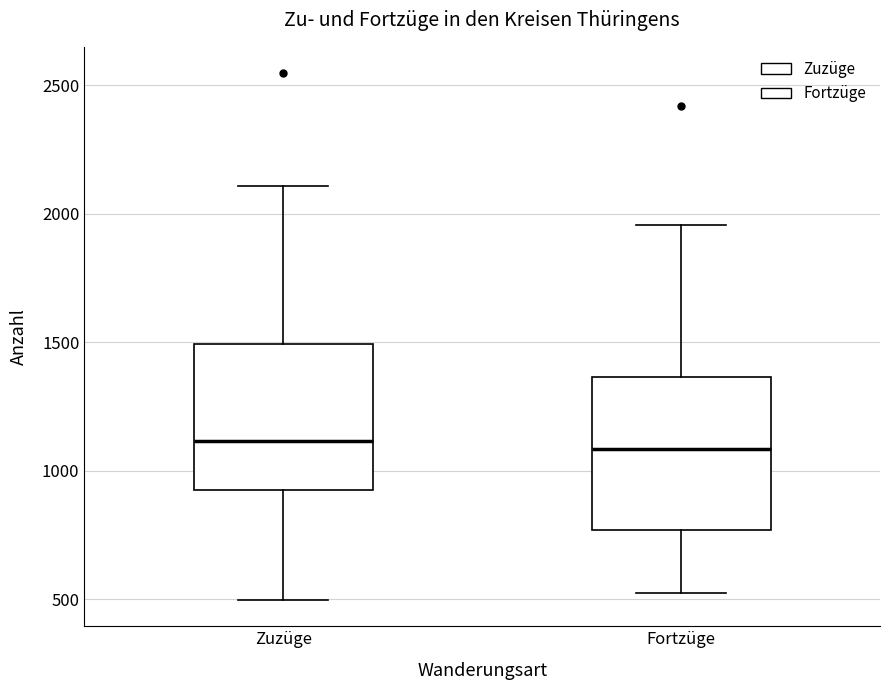

Reading left to right, read every box against the y-axis: the position of its median line, the range the box covers, and the ends of its whiskers. The values are not printed on the chart, so give them approximately, as read against the axis.

Zuzüge: median 1100, box 900 to 1500, whiskers 500 to 2100
Fortzüge: median 1100, box 750 to 1350, whiskers 500 to 1950